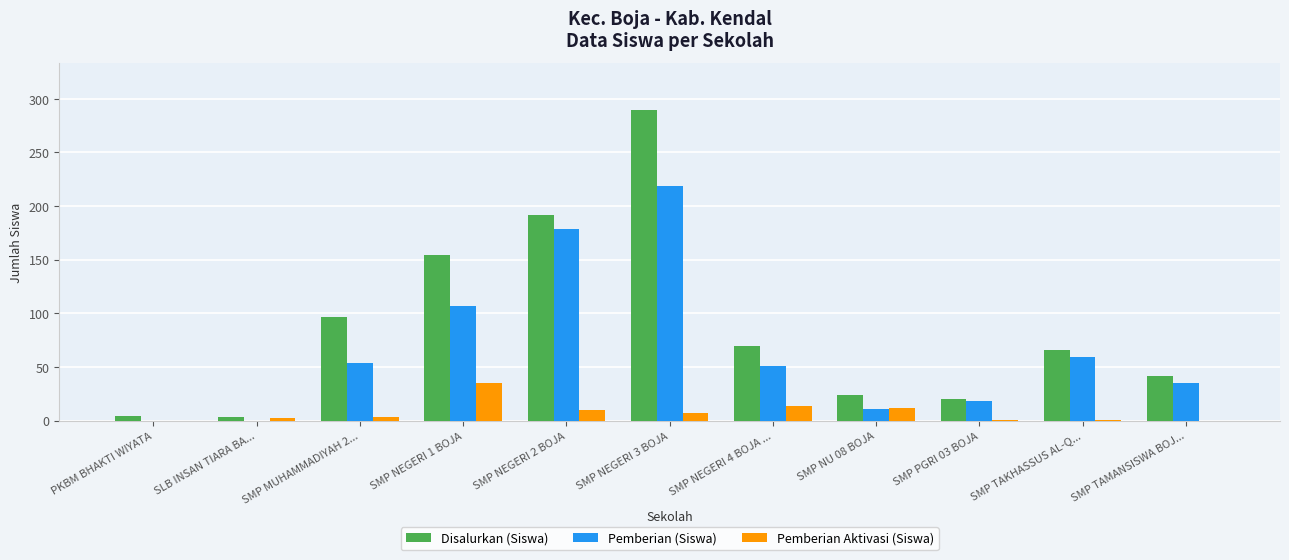

How many data points does each series have?

11